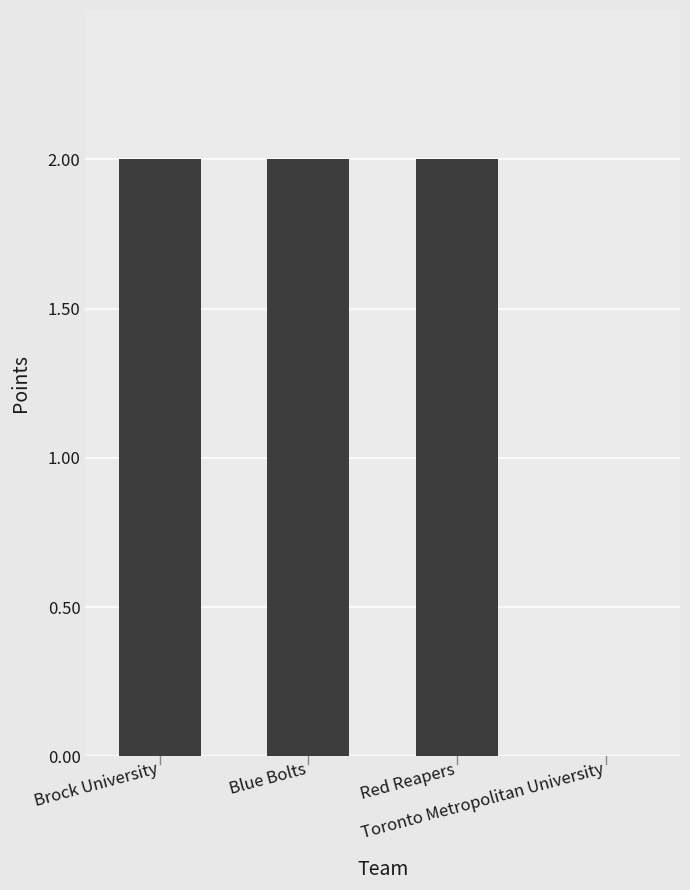

The chart shows a value of 3 at Brock University. True or false?

False